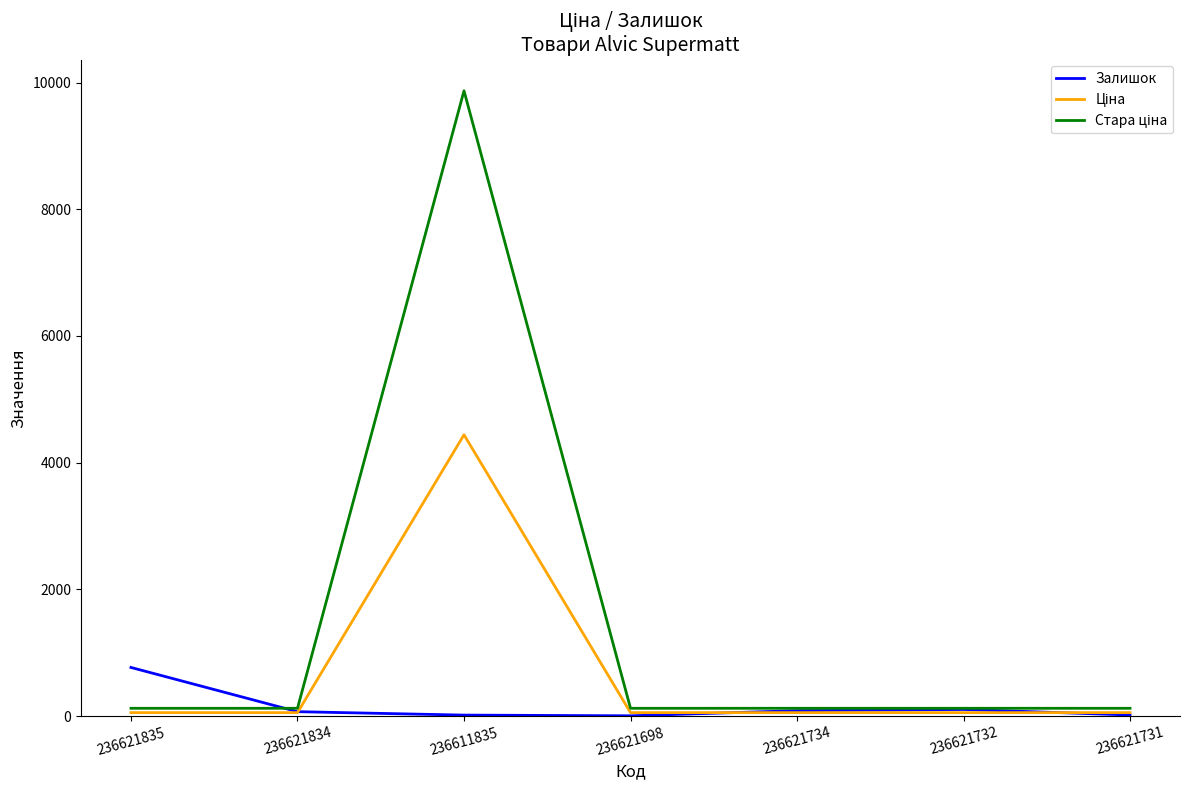

At which category does the chart reach its minimum across all series?

236621698